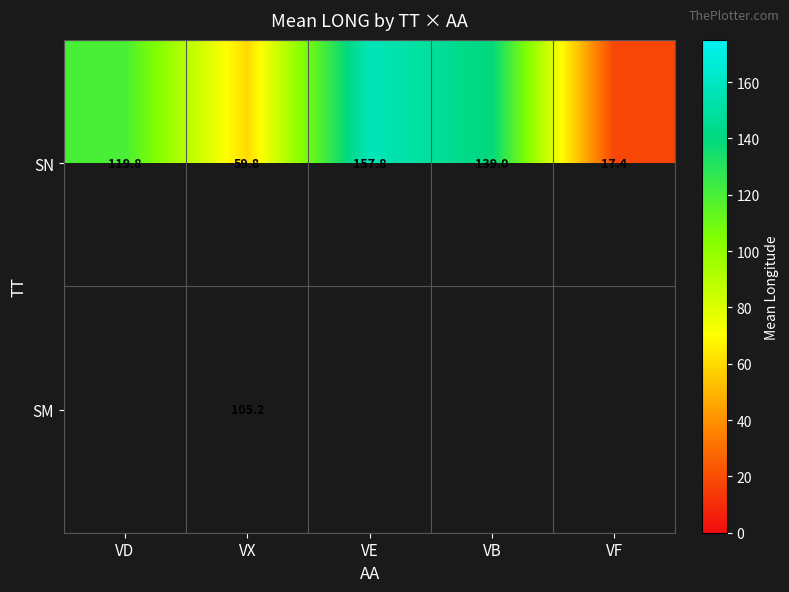

At which label is SN closest to 87?

VX